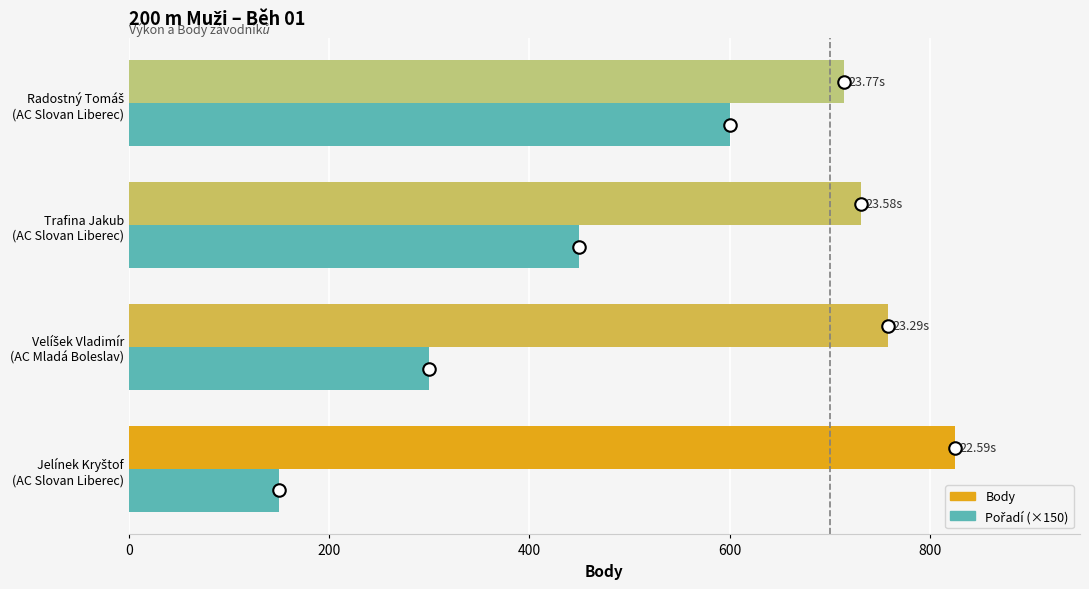

How many series are shown in this chart?

2